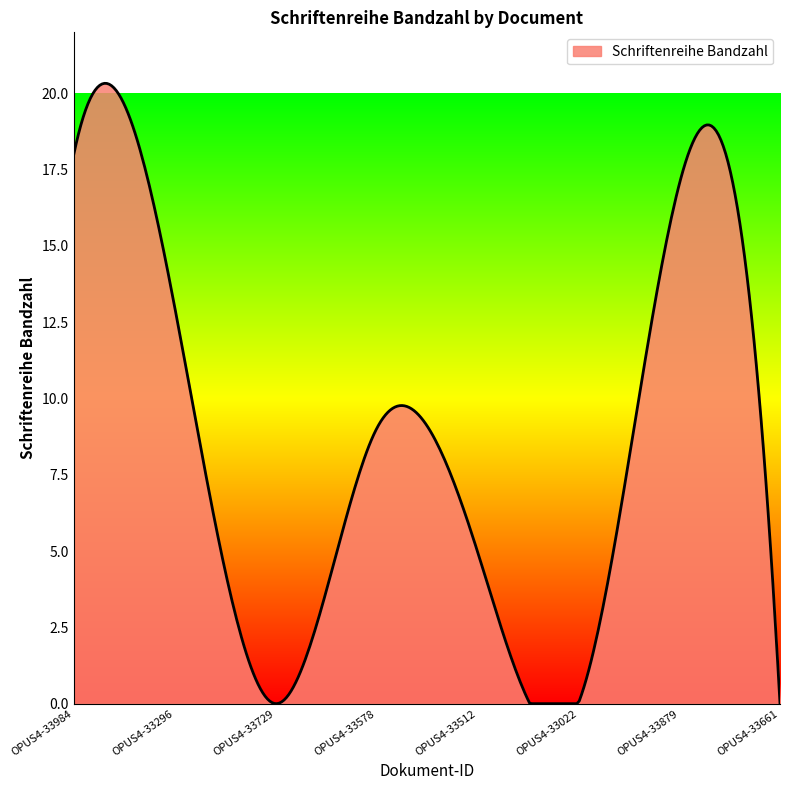

What is the difference between the maximum and minimum values?

20.3